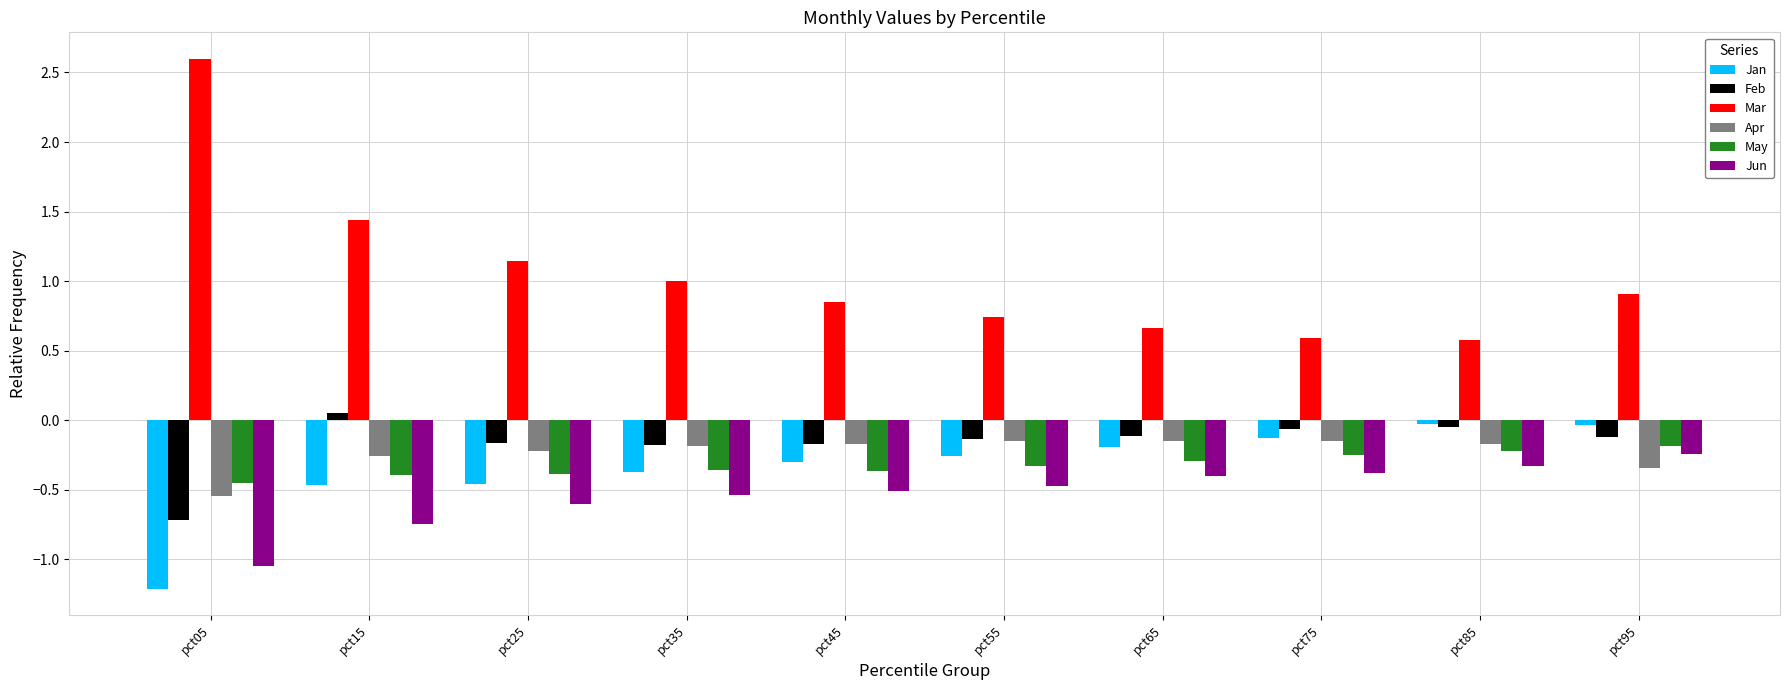

What are all the series names shown in the legend?

Jan, Feb, Mar, Apr, May, Jun